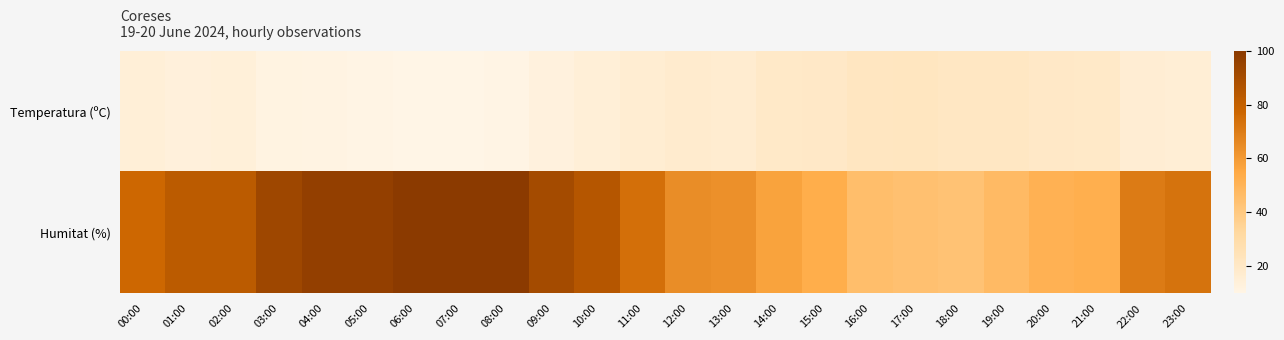

Reading right to left, transcribe all the data shown in this chart.

Temperatura (ºC): 23:00=15.0	22:00=15.9	21:00=19.2	20:00=19.8	19:00=20.8	18:00=20.9	17:00=21.8	16:00=21.5	15:00=19.6	14:00=19.4	13:00=16.9	12:00=17.1	11:00=16.0	10:00=14.4	09:00=12.5	08:00=10.1	07:00=9.6	06:00=9.8	05:00=10.1	04:00=10.9	03:00=11.3	02:00=13.5	01:00=13.3	00:00=14.2
Humitat (%): 23:00=73.0	22:00=70.0	21:00=52.0	20:00=51.0	19:00=47.0	18:00=43.0	17:00=44.0	16:00=45.0	15:00=53.0	14:00=57.0	13:00=63.0	12:00=64.0	11:00=74.0	10:00=85.0	09:00=91.0	08:00=100.0	07:00=100.0	06:00=100.0	05:00=97.0	04:00=97.0	03:00=93.0	02:00=83.0	01:00=83.0	00:00=77.0